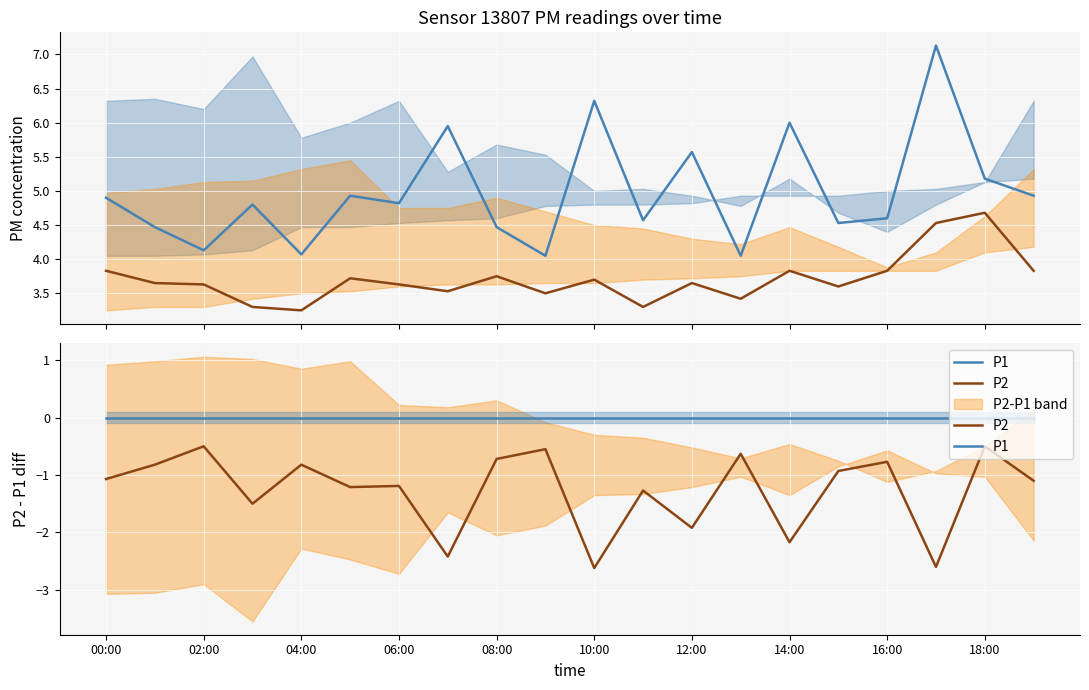

What position from the left is 04:00?

5